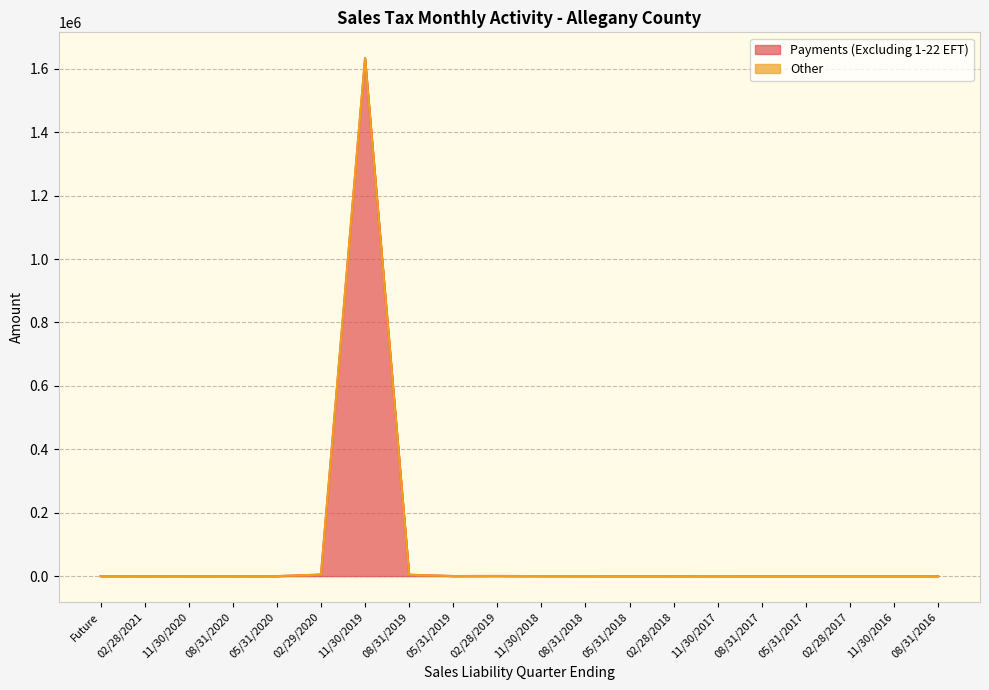

How many points are higher than both their immediate neighbors (excluding endpoints)?

5